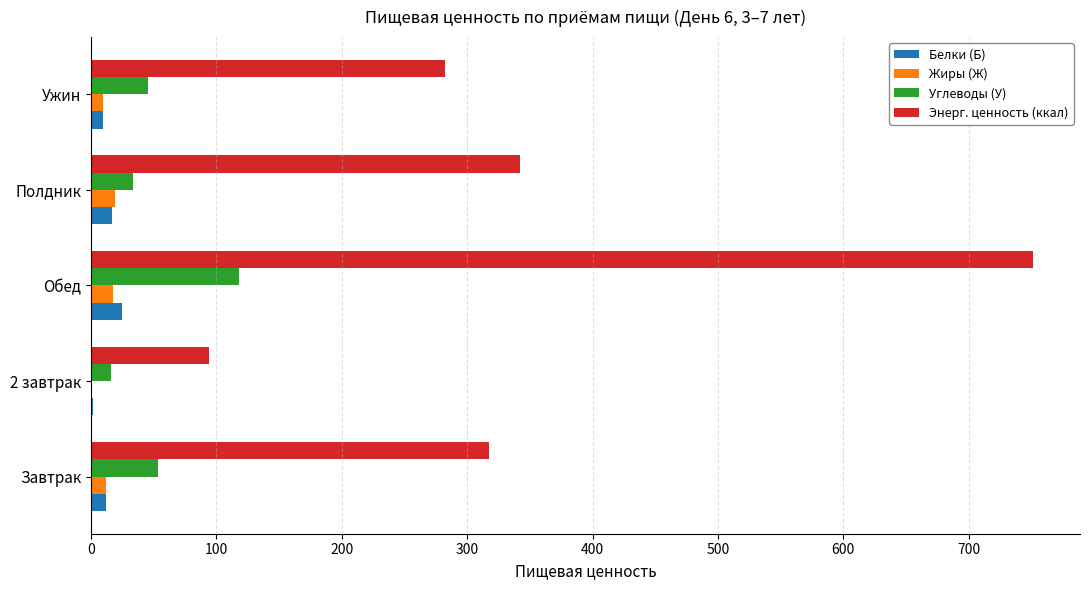

At which category does the chart reach its peak across all series?

Обед